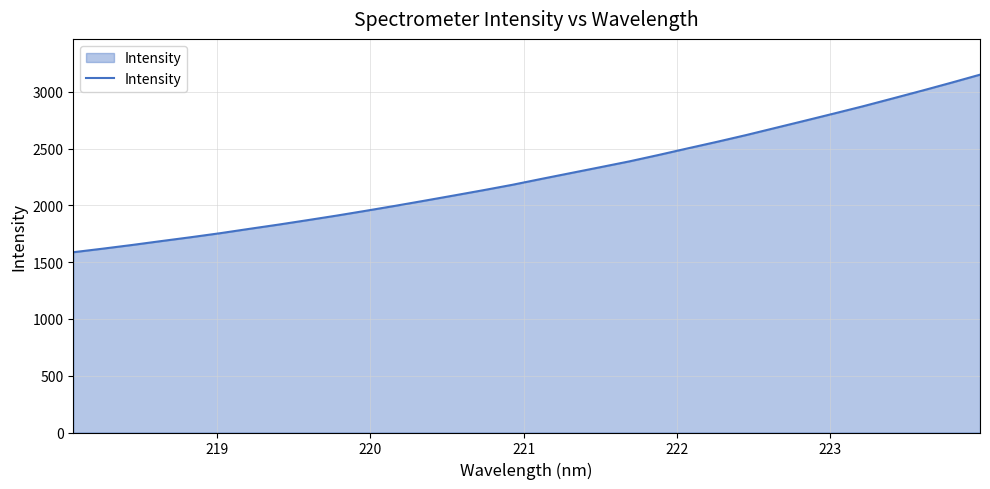

What is the minimum value shown in the chart?

1587.4